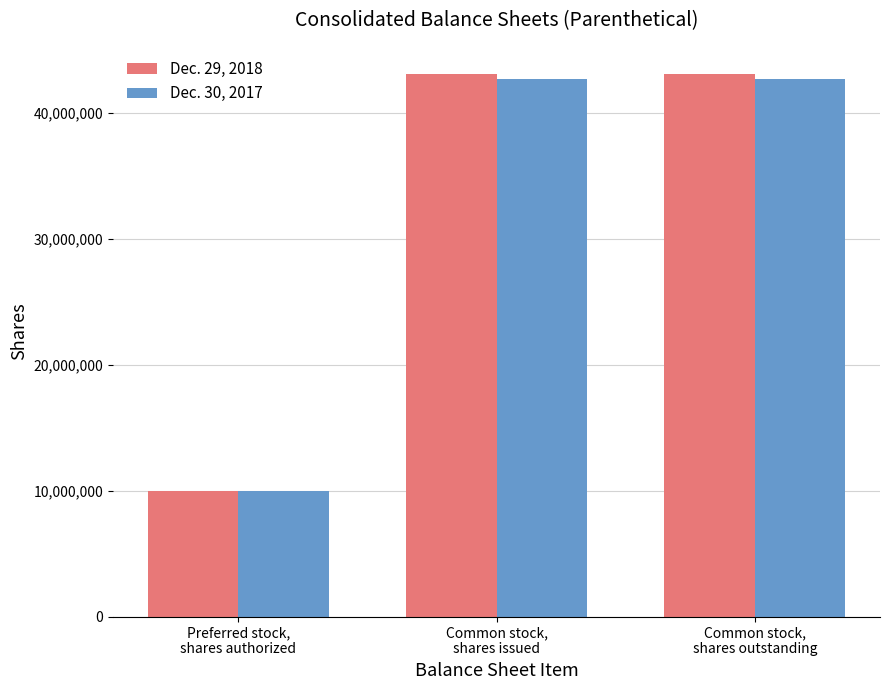

What is the label of the 1st bar from the left?

Preferred stock,
shares authorized